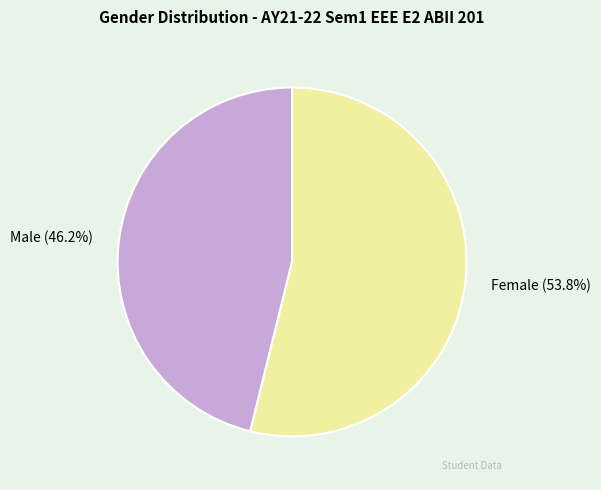

To the nearest percent, what percentage of the pie is Female?

54%